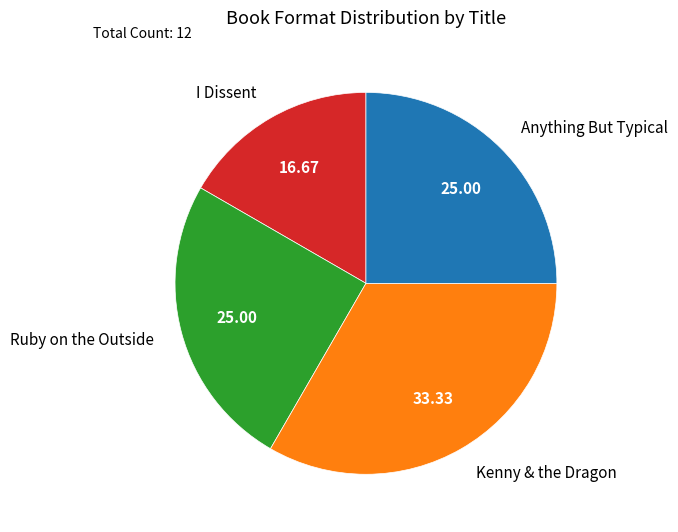

Does any single category account for the majority?

No